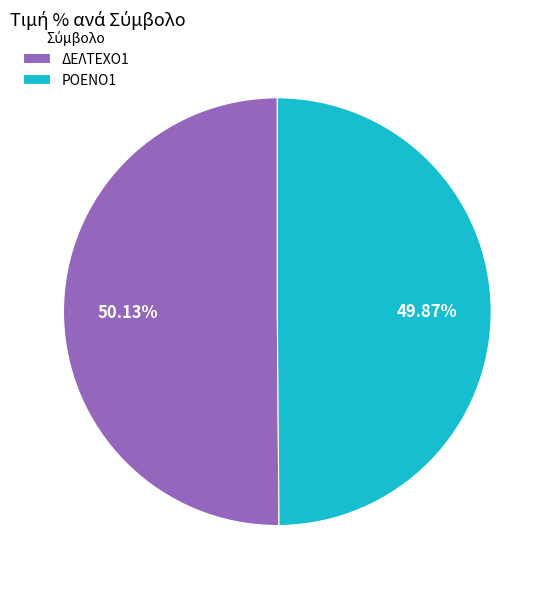

True or false: ΔΕΛΤΕΧΟ1 accounts for 50% of the total.

True